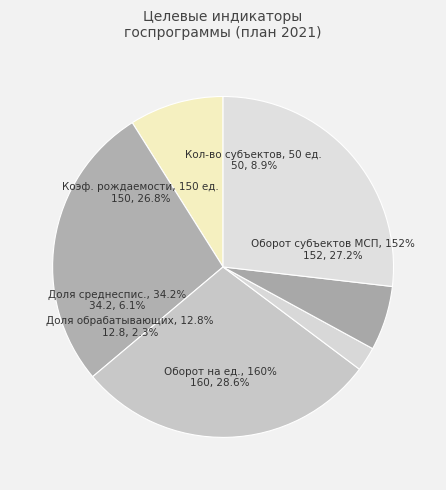

Between Ед. (150) and % (160), which is larger?

% (160)